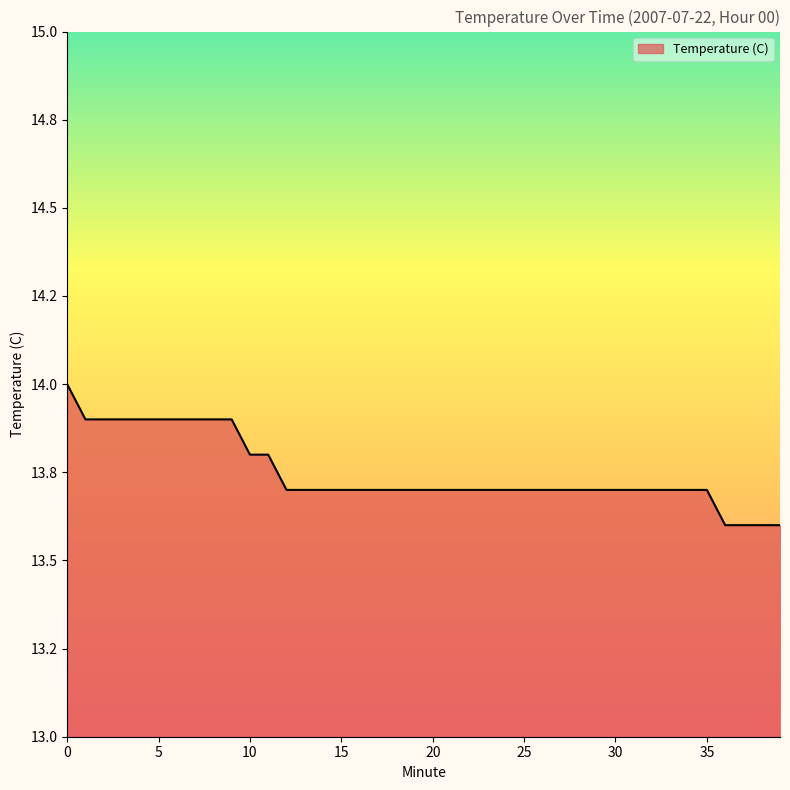

Is this an area chart (filled region under the line)?

Yes